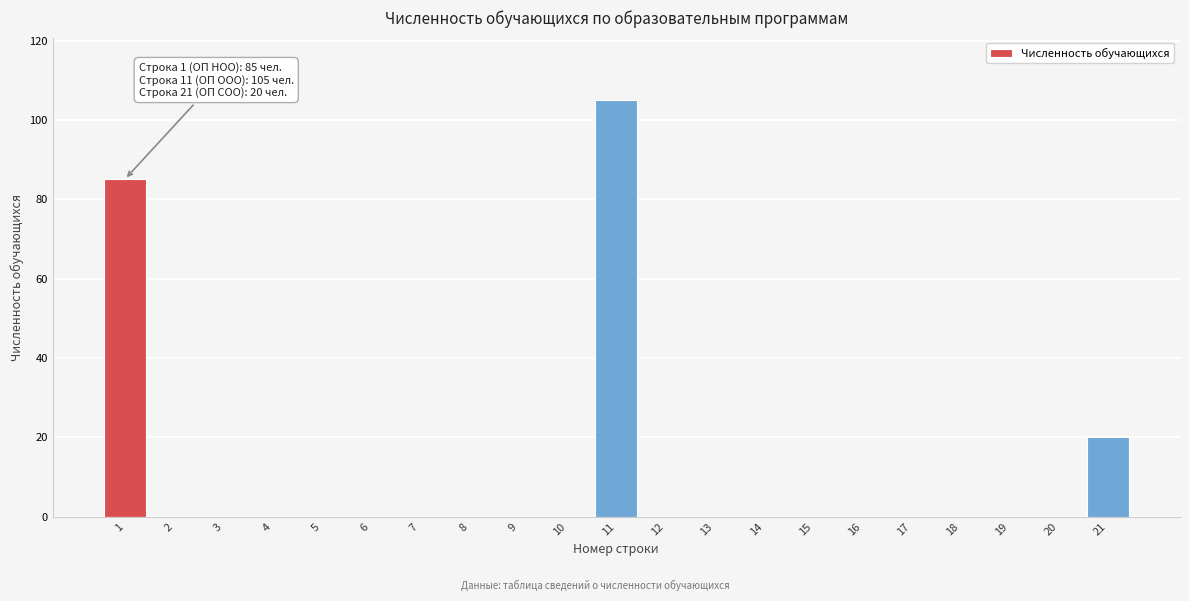

Reading right to left, transcribe all the data shown in this chart.

21=20	20=0	19=0	18=0	17=0	16=0	15=0	14=0	13=0	12=0	11=105	10=0	9=0	8=0	7=0	6=0	5=0	4=0	3=0	2=0	1=85